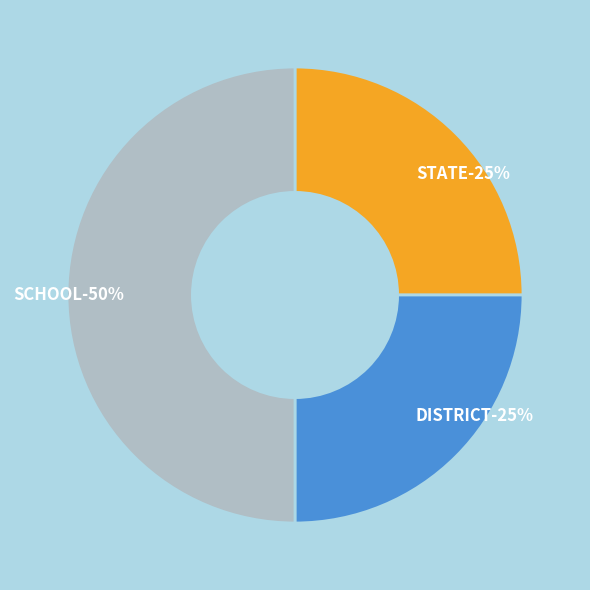

To the nearest percent, what portion does SCHOOL represent?

50%